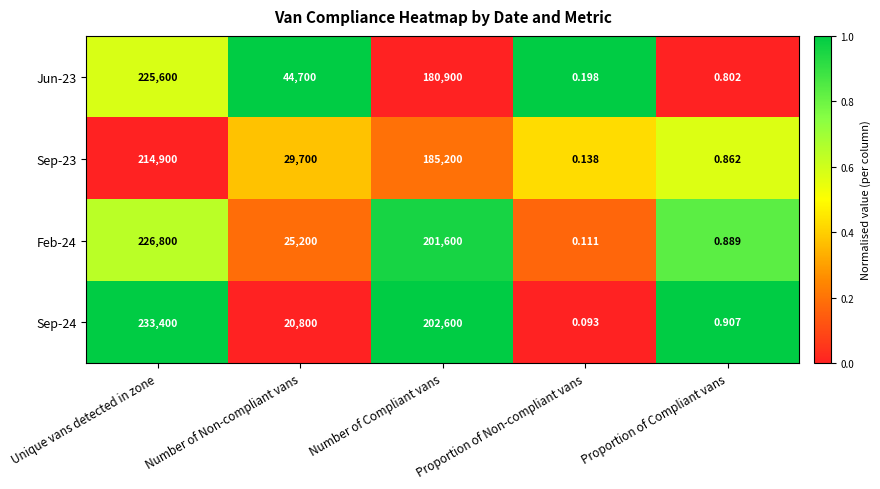

List the labels in order of Sep-23 value, largest first.

Unique vans detected in zone, Number of Compliant vans, Number of Non-compliant vans, Proportion of Compliant vans, Proportion of Non-compliant vans